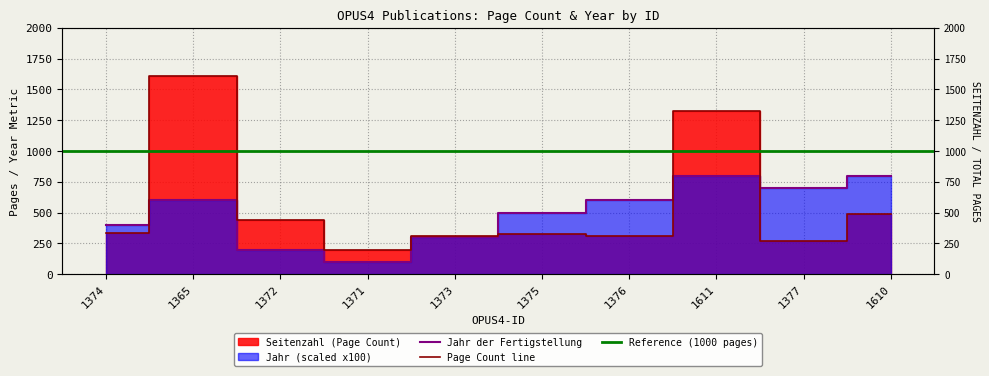

Reading left to right, transcribe all the data shown in this chart.

Seitenzahl: 1374=338	1365=1613	1372=441	1371=199	1373=308	1375=328	1376=312	1611=1329	1377=273	1610=490
Jahr der Fertigstellung: 1374=400	1365=600	1372=200	1371=100	1373=300	1375=500	1376=600	1611=800	1377=700	1610=800